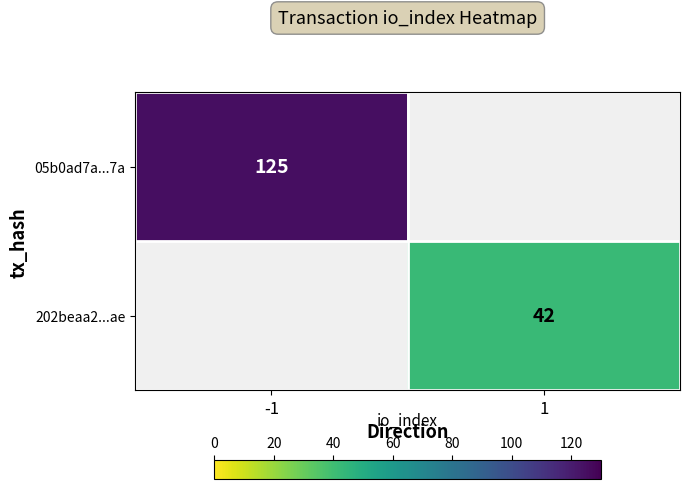

Is it true that 202beaa2...ae equals 71 at 1?

False